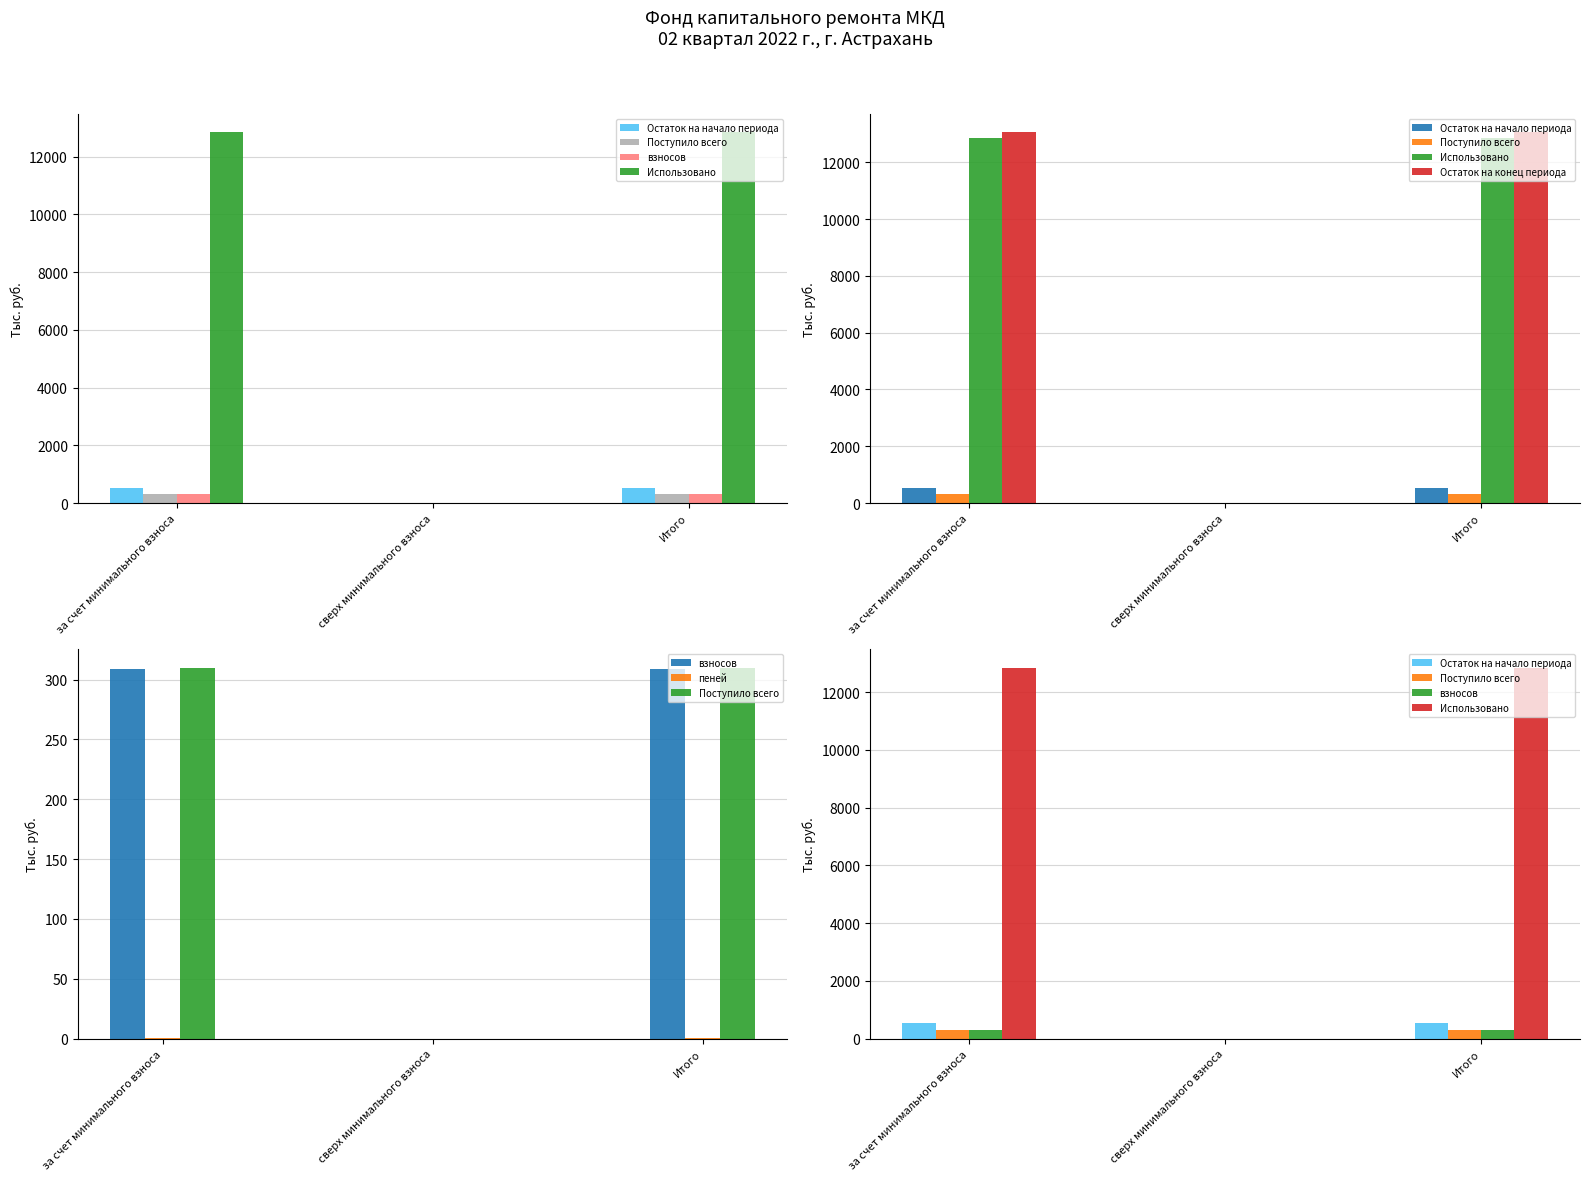

The value of Остаток на конец периода at за счет минимального взноса is 13054.6. True or false?

True